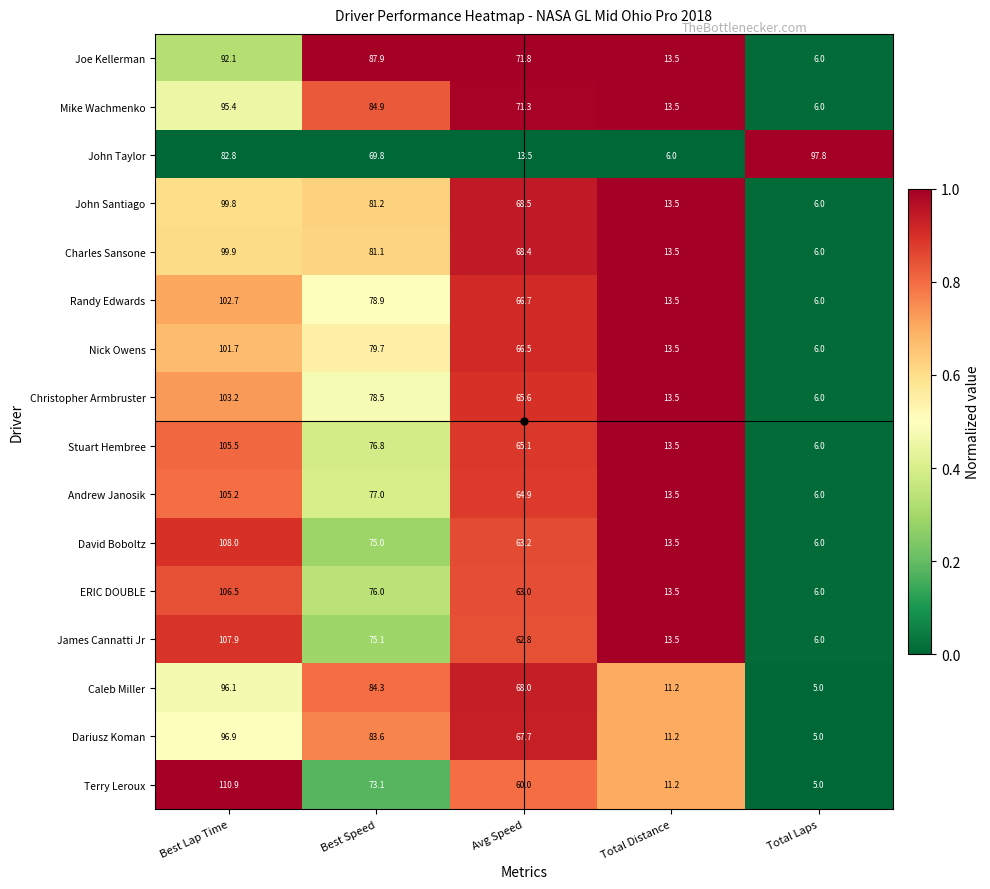

What is the difference between the highest and lowest values at Total Laps?

92.8